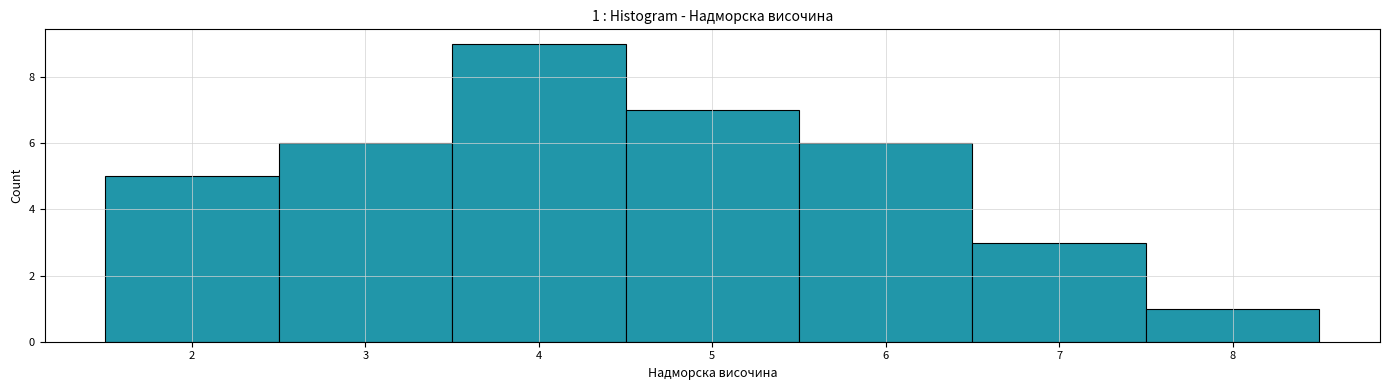

Which range on the x-axis has the tallest bar?

3.5 to 4.5